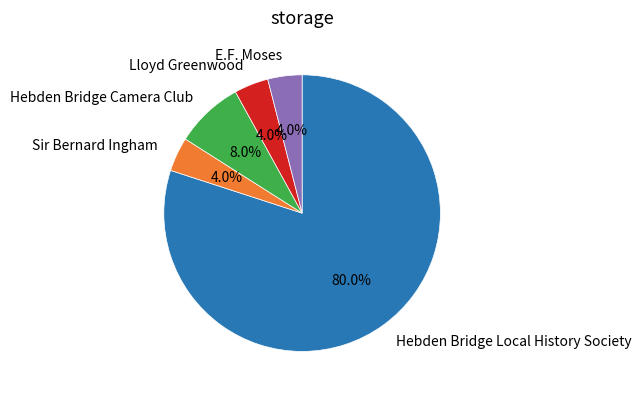

What is the ratio of the value at Hebden Bridge Local History Society to the value at Hebden Bridge Camera Club?

10.0